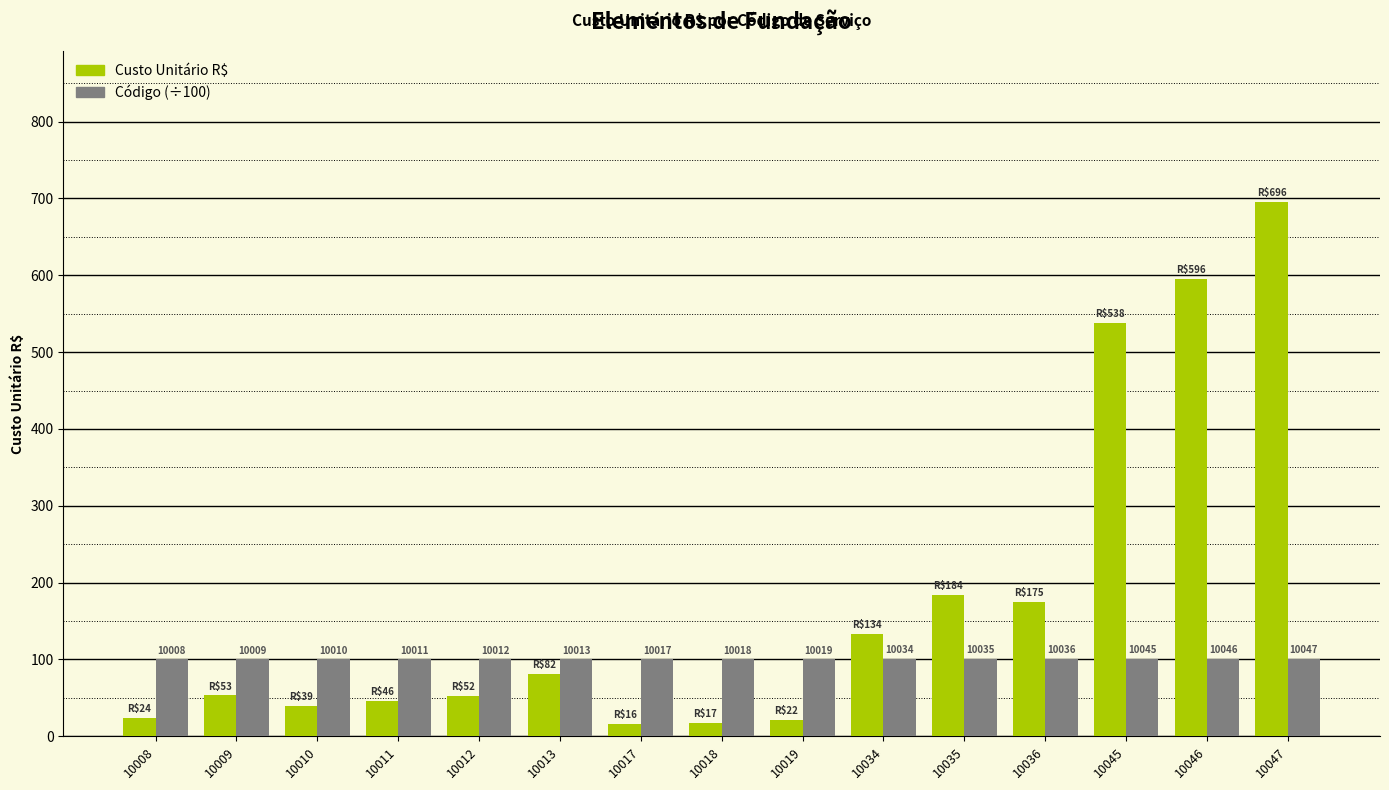

At which label does Código (÷100) reach its peak?

10047